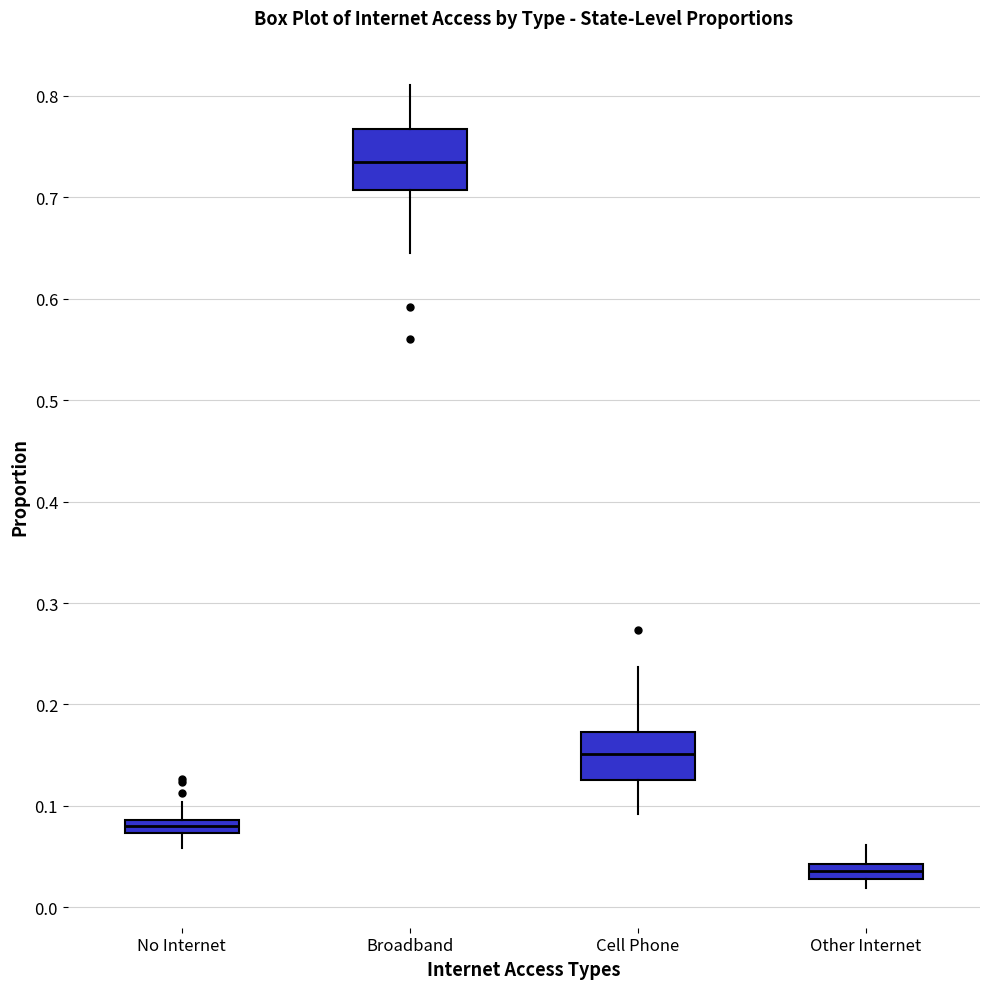

Which box is the tallest, from its lower edge to its upper edge?

Broadband